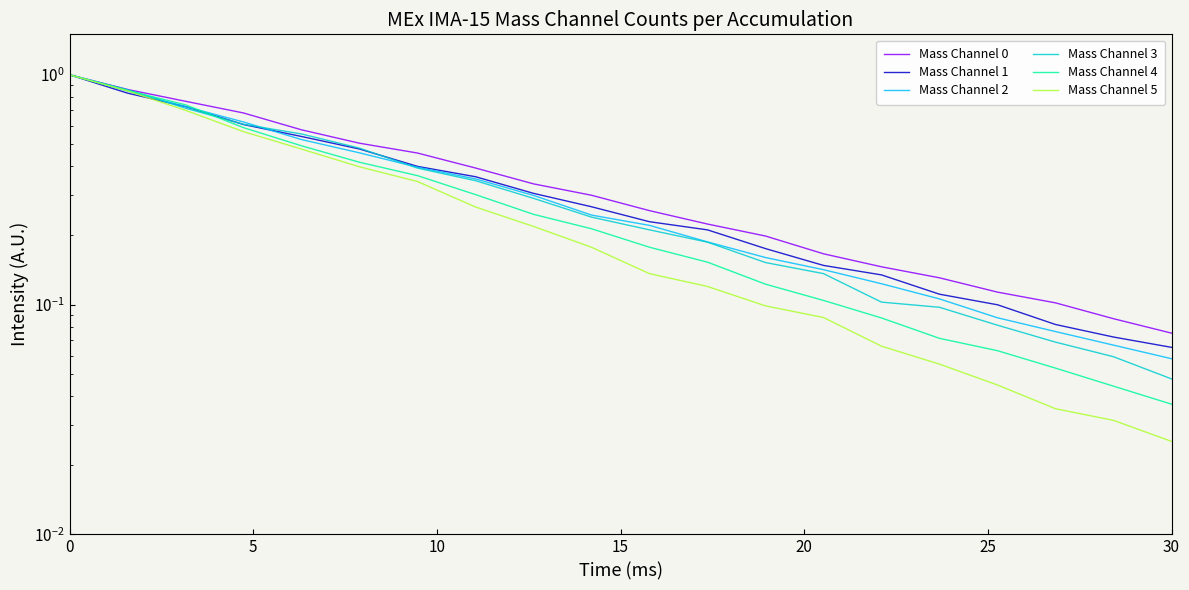

Which series has the widest spread of values?

Mass Channel 5